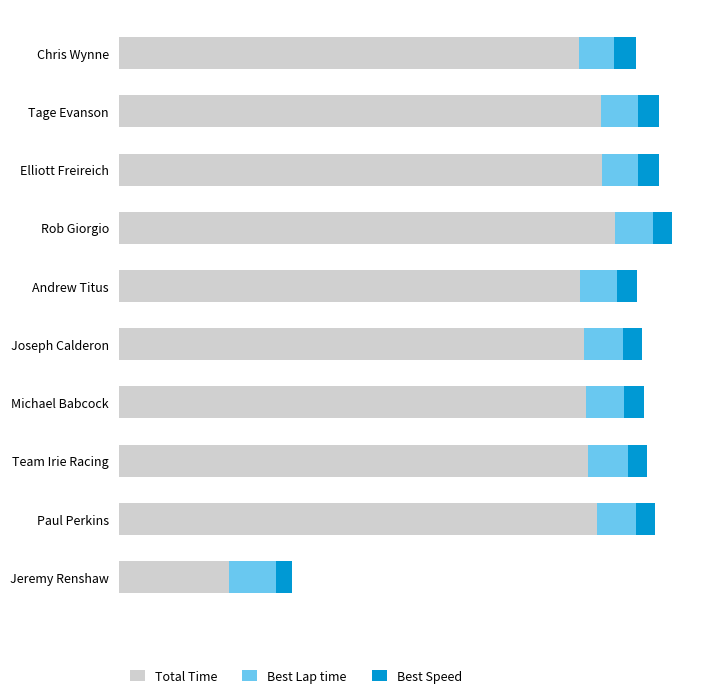

What is the difference between the second highest and second lowest values in the Best Lap time series?

10.0